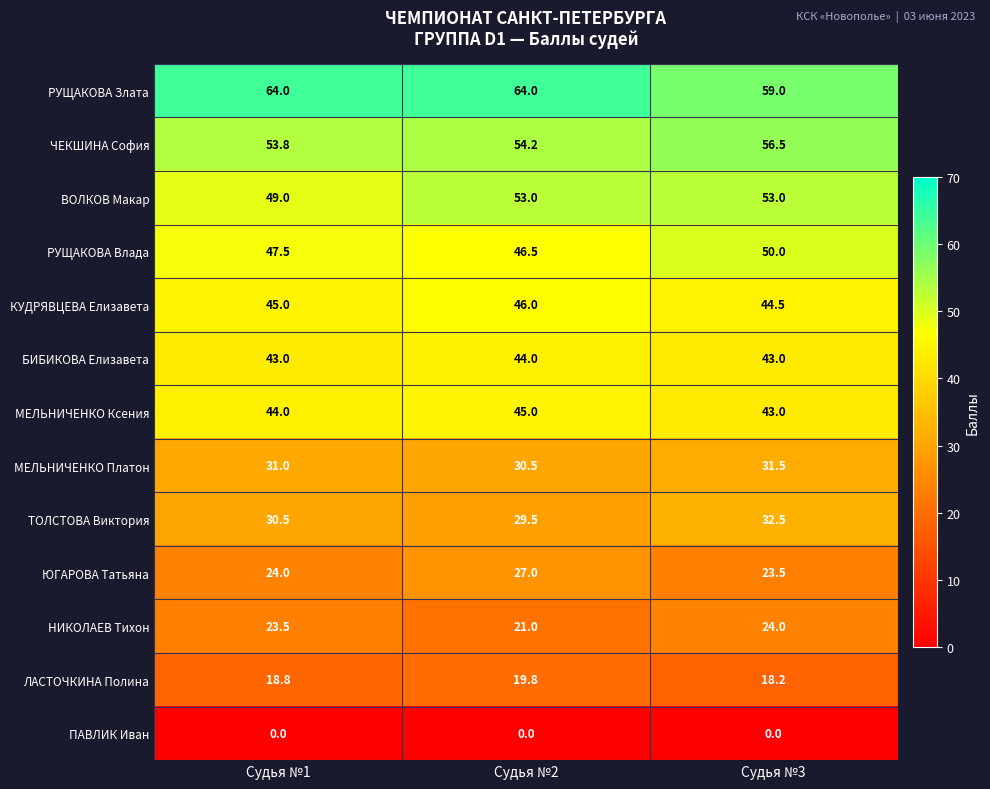

The ЛАСТОЧКИНА Полина series shows 25.2 at Судья №3. True or false?

False